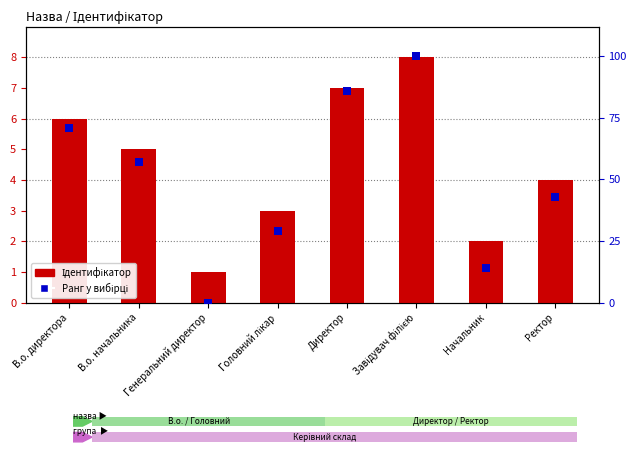

Is the value of Ідентифікатор at Ректор greater than the value of Ранг (0–100) at Ректор?

No